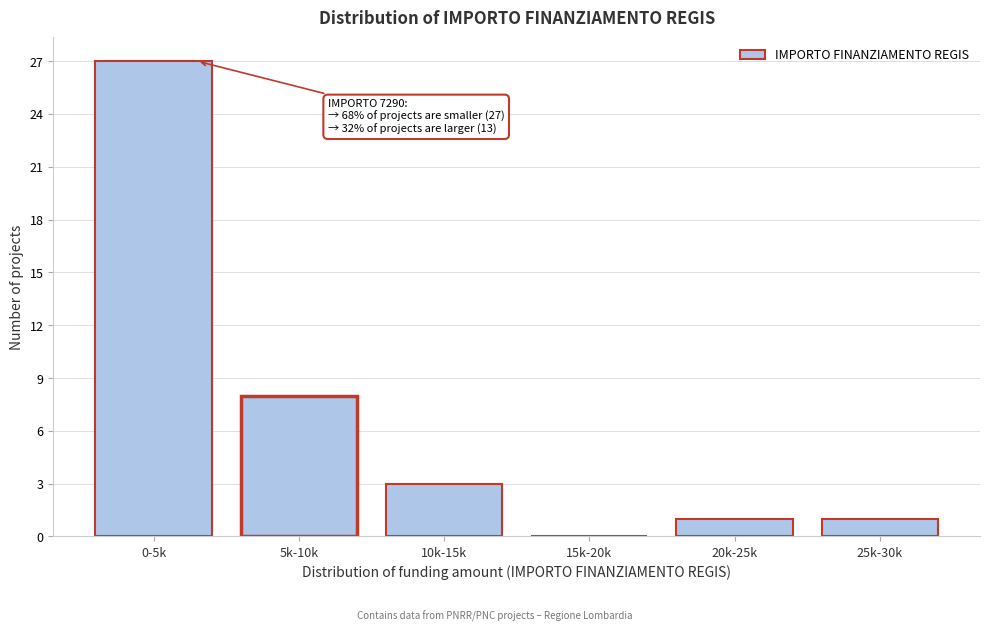

Reading left to right, extract all data points from this chart.

0-5k=27	5k-10k=8	10k-15k=3	15k-20k=0	20k-25k=1	25k-30k=1